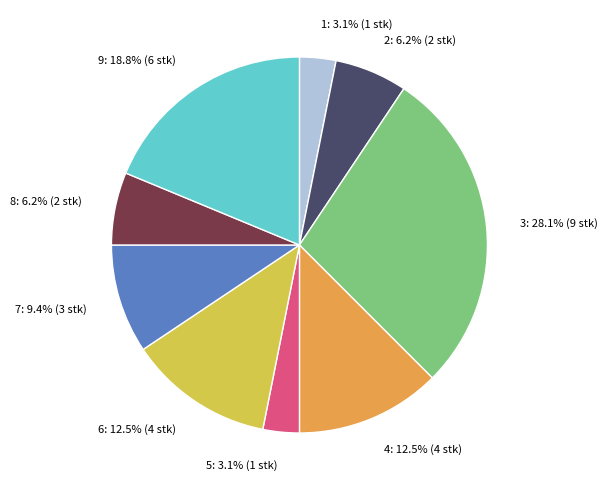

True or false: 7 accounts for 18% of the total.

False